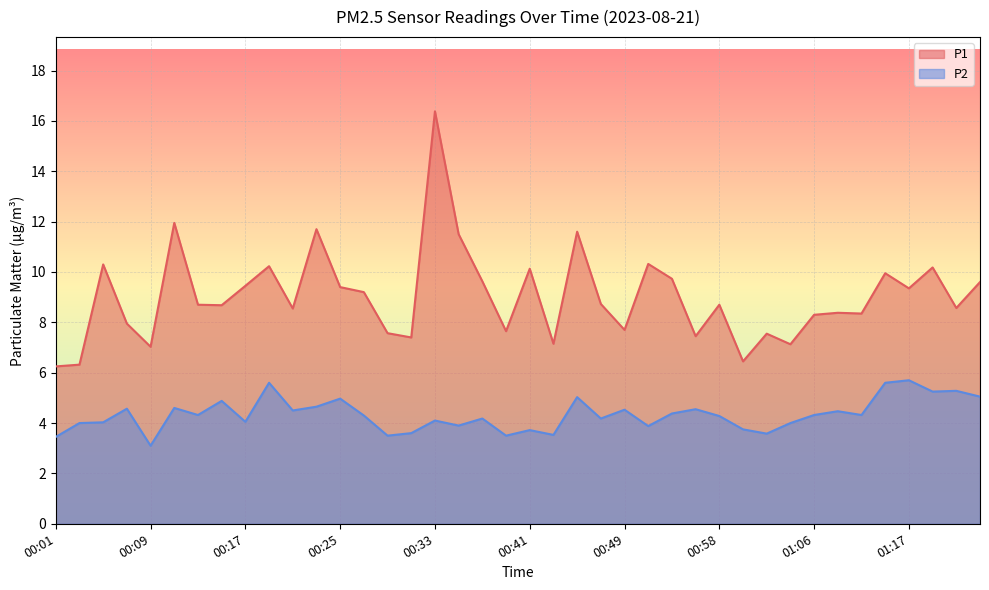

True or false: P2 and P1 cross at least once.

False